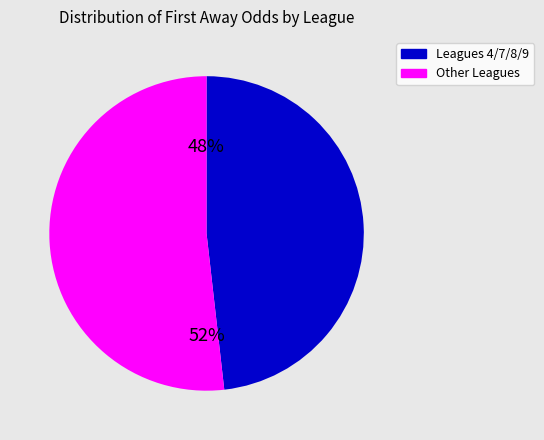

How many segments does this pie chart have?

2